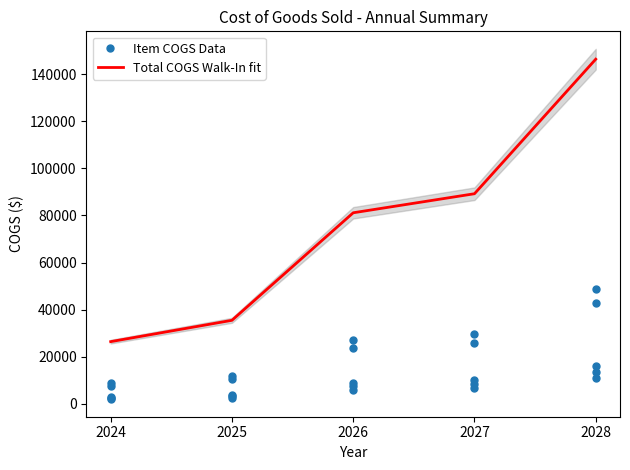

What value does the Total COGS Walk-In fit series have at 2024?

26409.9